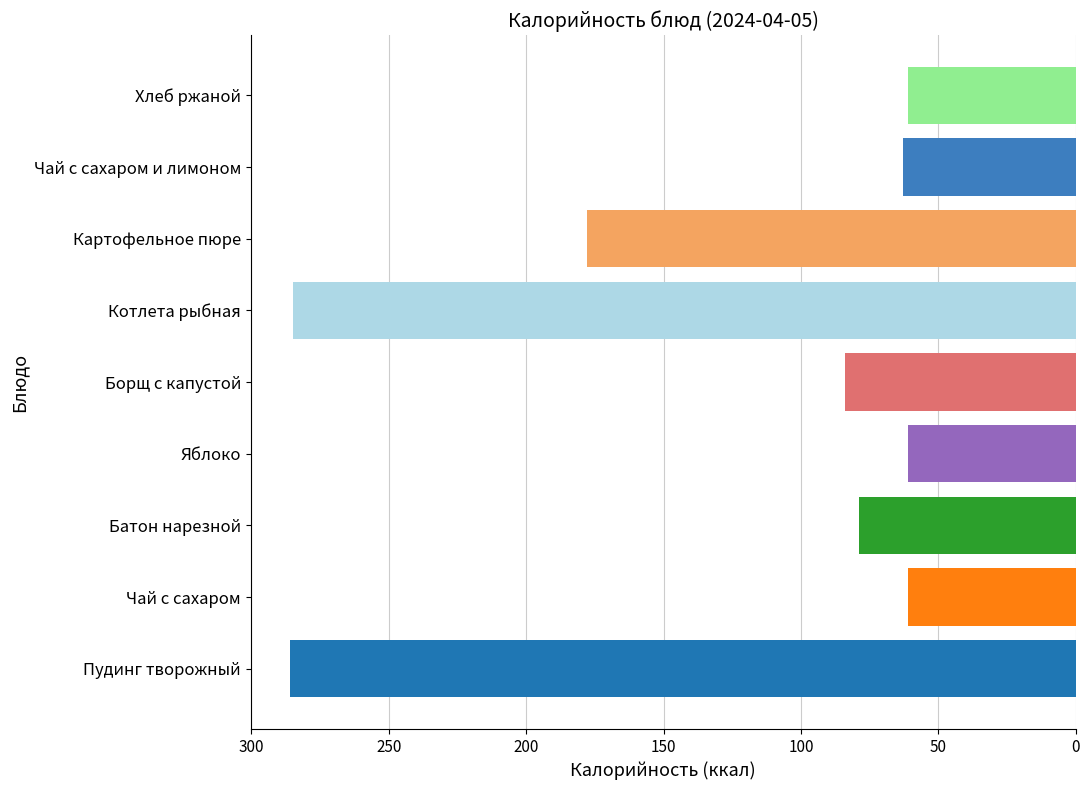

Are the bars horizontal?

Yes